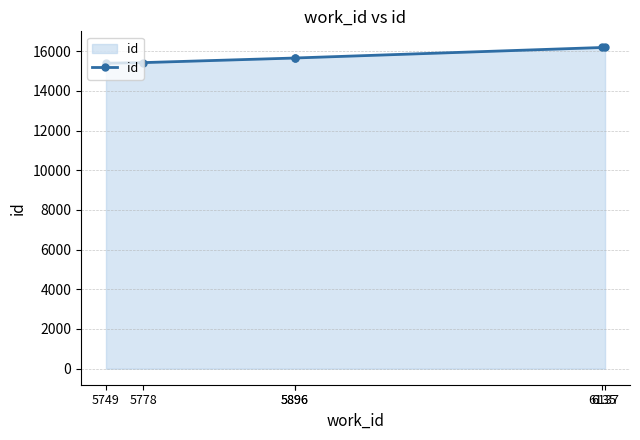

Where is the data nearest to the value 15791?

5896